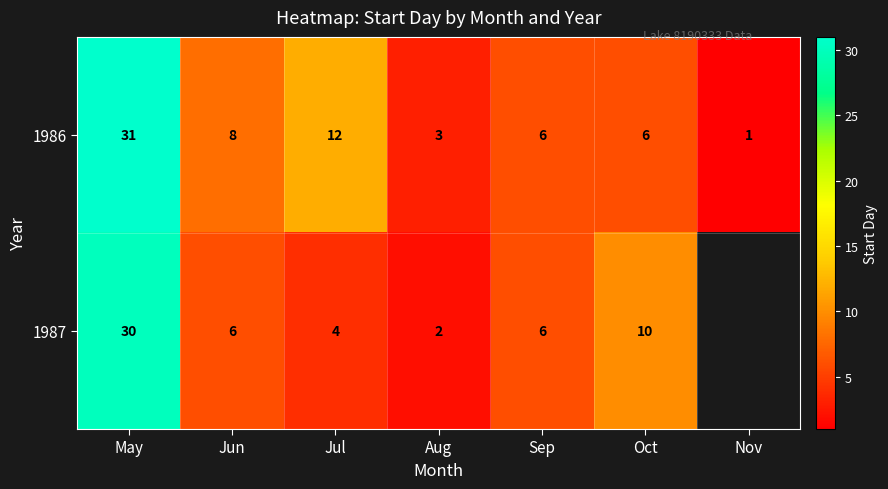

At which label does 1986 first exceed 6?

May